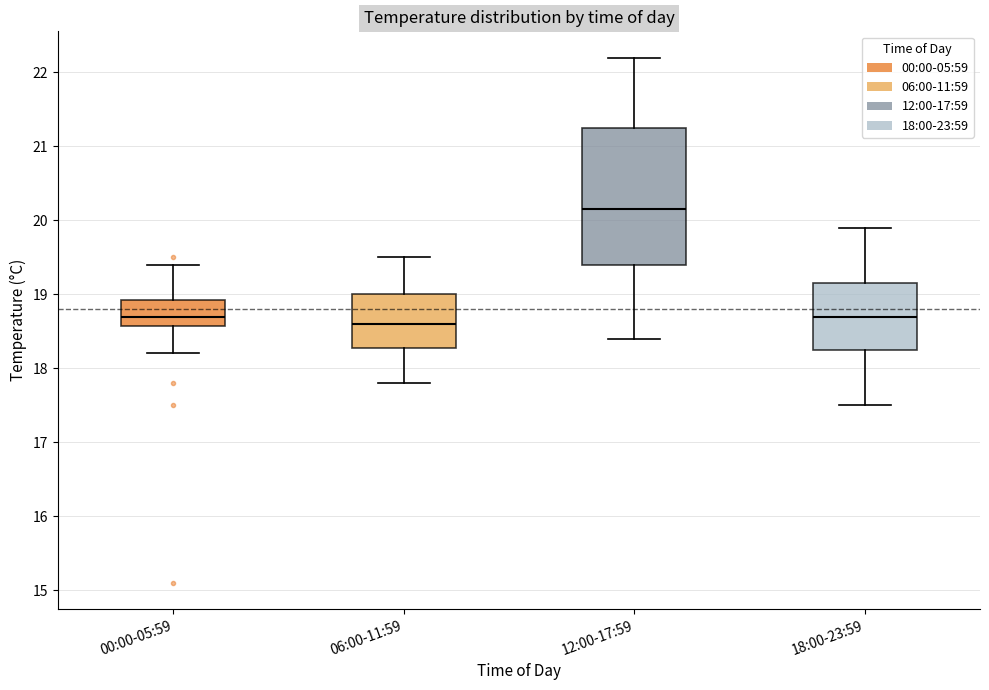

Reading left to right, transcribe this box plot: for each box, give where its median line is, the range the box spans, and where its two whiskers end, as read against the y-axis. The values are not printed on the chart, so give them approximately, as read against the axis.

00:00-05:59: median 18.7, box 18.6 to 18.9, whiskers 18.2 to 19.4
06:00-11:59: median 18.6, box 18.3 to 19.0, whiskers 17.8 to 19.5
12:00-17:59: median 20.2, box 19.4 to 21.3, whiskers 18.4 to 22.2
18:00-23:59: median 18.7, box 18.3 to 19.2, whiskers 17.5 to 19.9